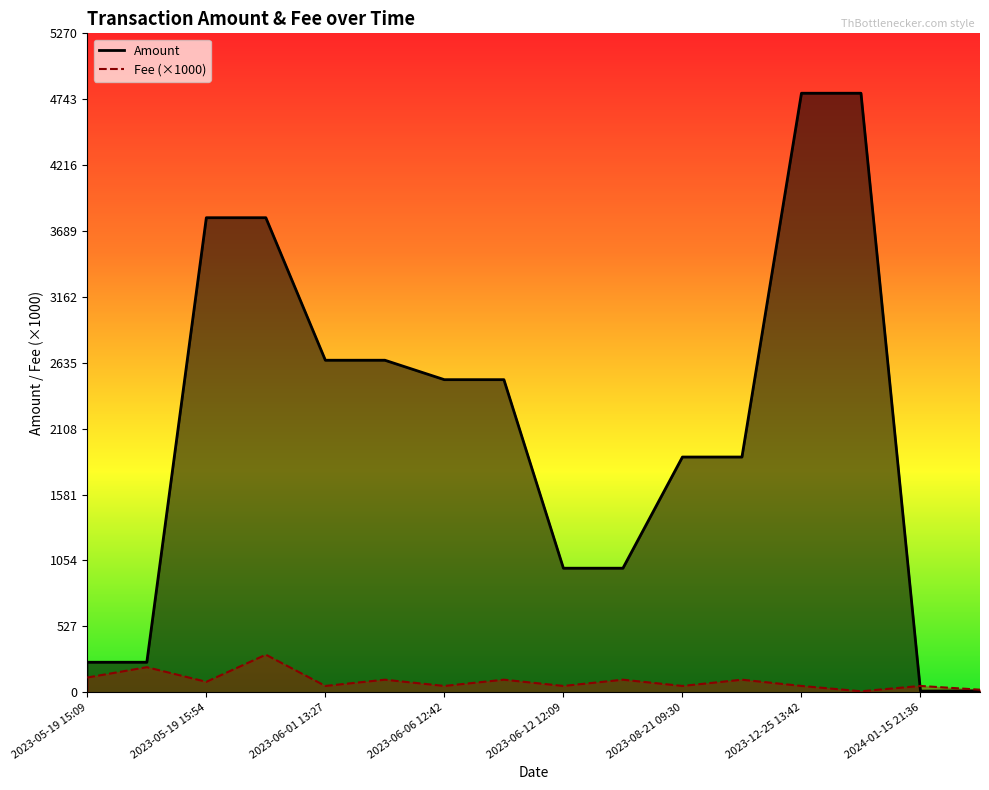

True or false: Fee (×1000) and Amount cross at least once.

True